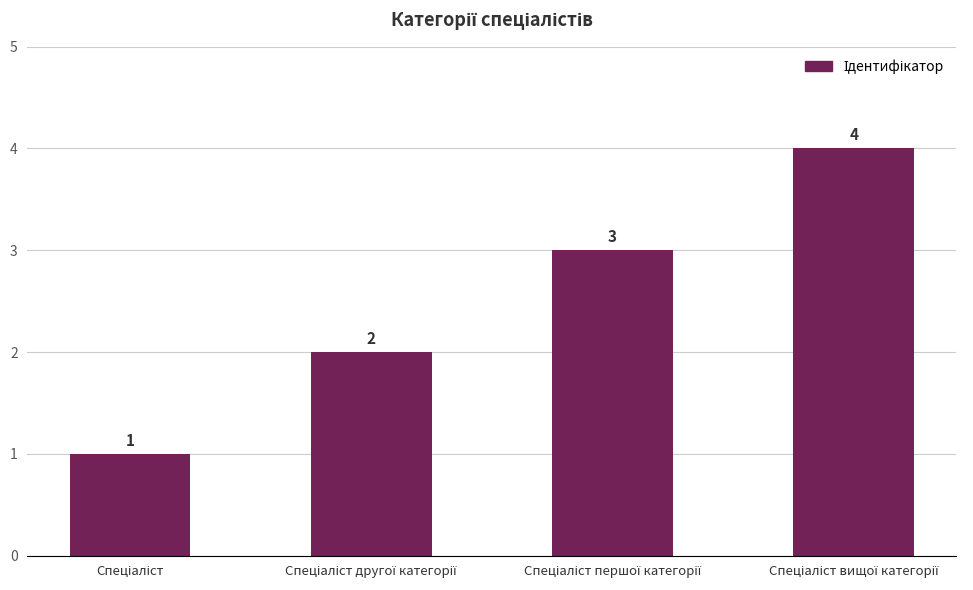

What is the difference between the maximum and minimum values?

3